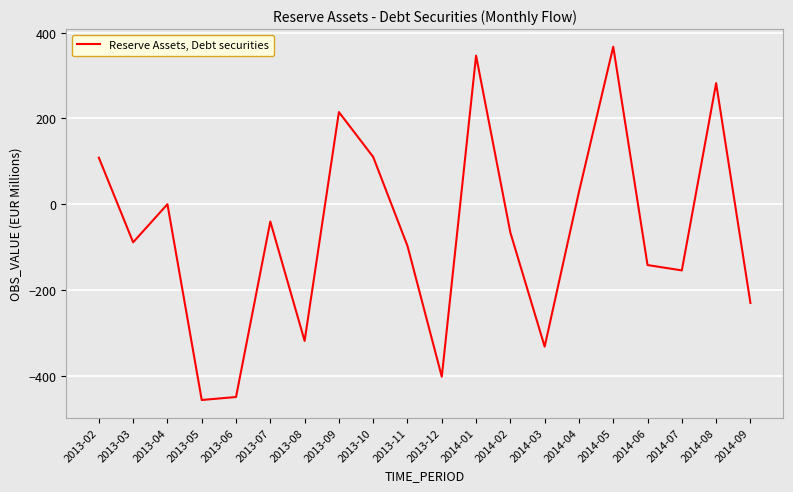

Count the number of values greater than -65.

9